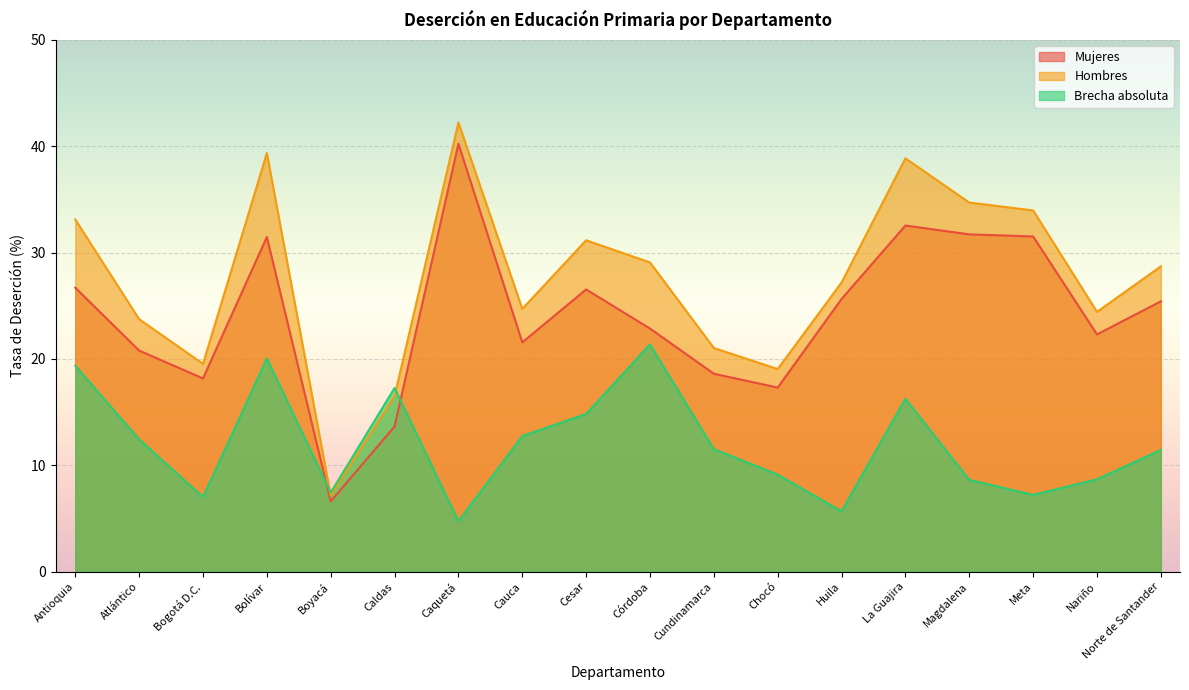

Reading left to right, extract all data points from this chart.

Mujeres: Antioquia=26.7	Atlántico=20.8	Bogotá D.C.=18.2	Bolívar=31.5	Boyacá=6.6	Caldas=13.7	Caquetá=40.2	Cauca=21.6	Cesar=26.5	Córdoba=22.9	Cundinamarca=18.6	Chocó=17.3	Huila=25.6	La Guajira=32.5	Magdalena=31.7	Meta=31.5	Nariño=22.3	Norte de Santander=25.4
Hombres: Antioquia=33.1	Atlántico=23.7	Bogotá D.C.=19.5	Bolívar=39.4	Boyacá=7.1	Caldas=16.5	Caquetá=42.2	Cauca=24.7	Cesar=31.2	Córdoba=29.1	Cundinamarca=21.0	Chocó=19.1	Huila=27.2	La Guajira=38.9	Magdalena=34.7	Meta=34.0	Nariño=24.4	Norte de Santander=28.7
Brecha absoluta: Antioquia=19.4	Atlántico=12.4	Bogotá D.C.=7.0	Bolívar=20.1	Boyacá=7.4	Caldas=17.3	Caquetá=4.7	Cauca=12.8	Cesar=14.8	Córdoba=21.4	Cundinamarca=11.5	Chocó=9.1	Huila=5.7	La Guajira=16.3	Magdalena=8.6	Meta=7.2	Nariño=8.7	Norte de Santander=11.5